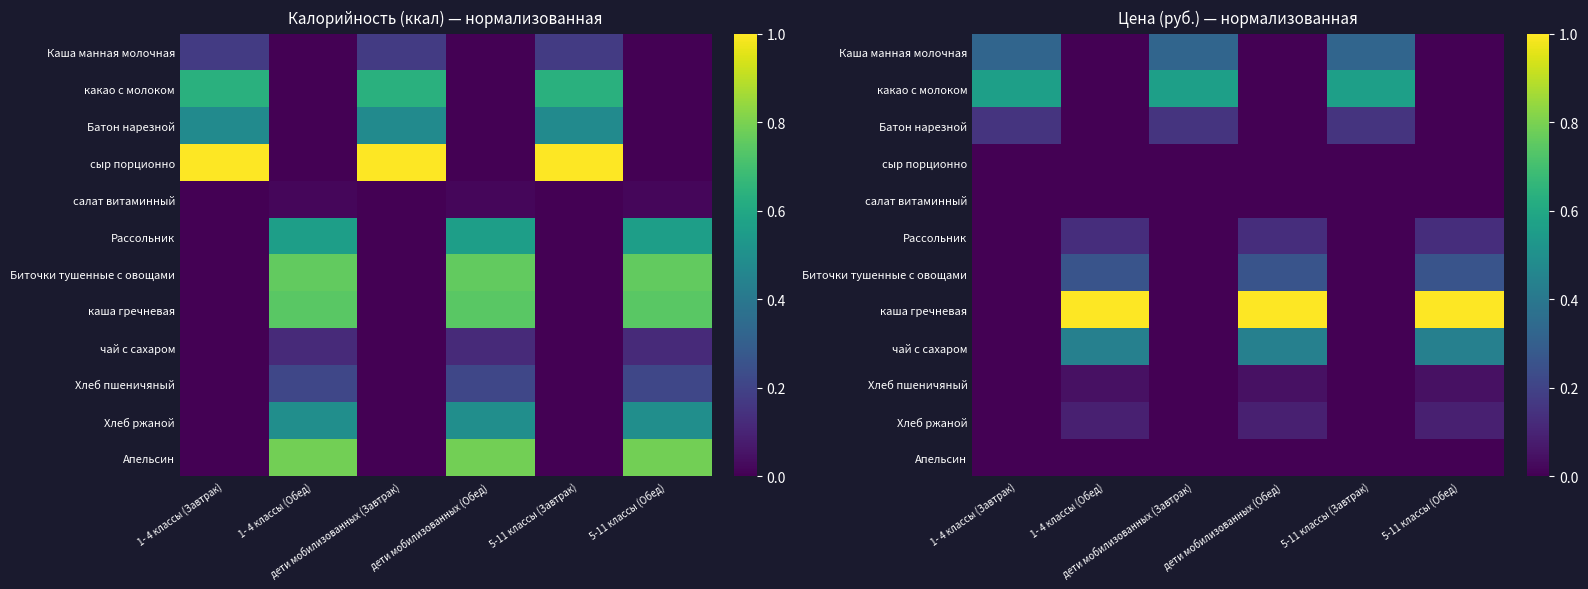

What is the greatest value displayed?

1.0